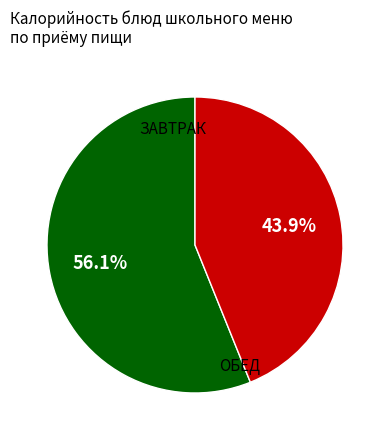

Is there a majority slice in this chart?

Yes